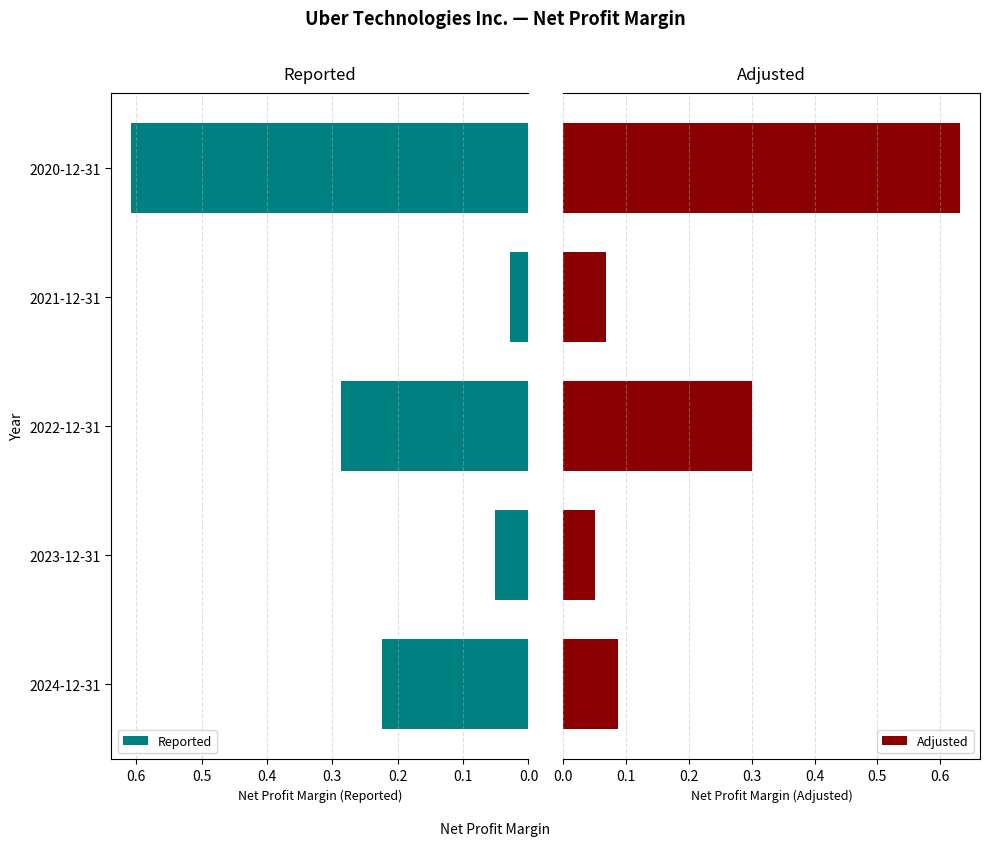

Rank the categories by Reported value from highest to lowest.

2020-12-31, 2022-12-31, 2024-12-31, 2023-12-31, 2021-12-31